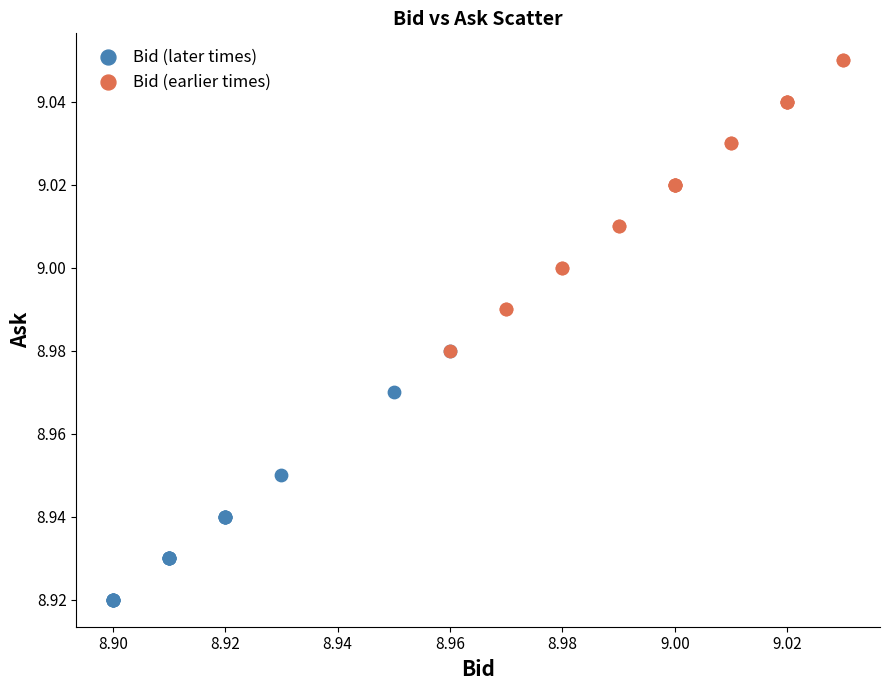

Which series reaches the minimum Y coordinate?

Bid (later times)